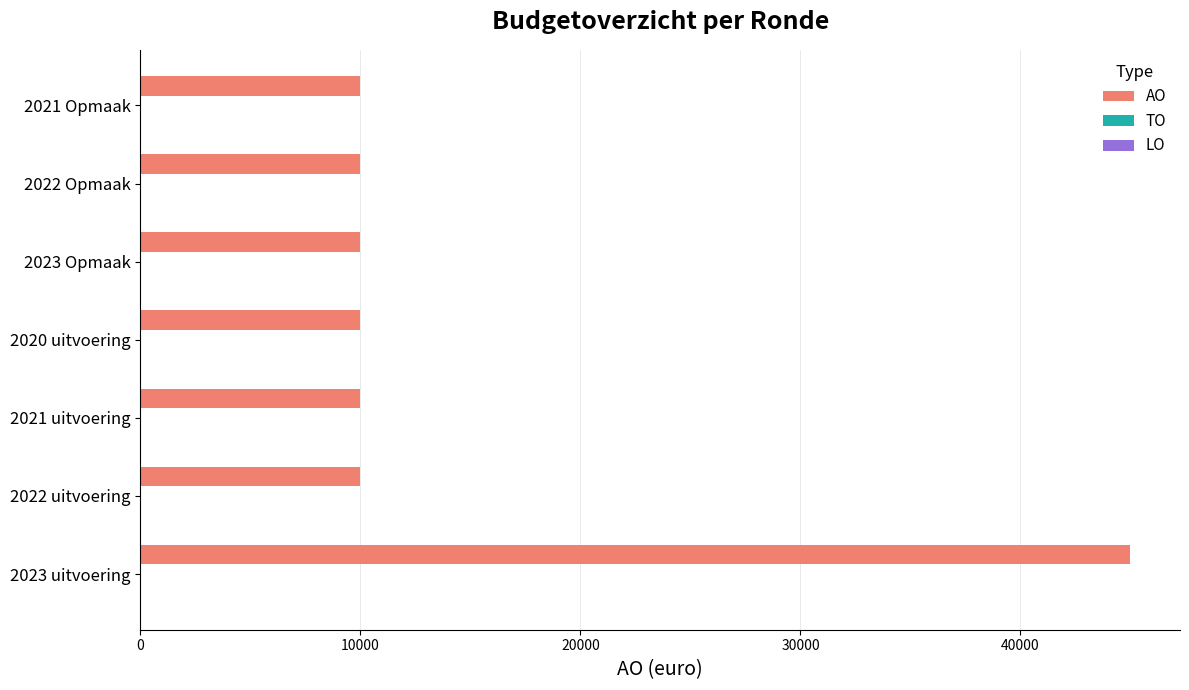

Reading bottom to top, transcribe all the data shown in this chart.

45000	10000	10000	10000	10000	10000	10000